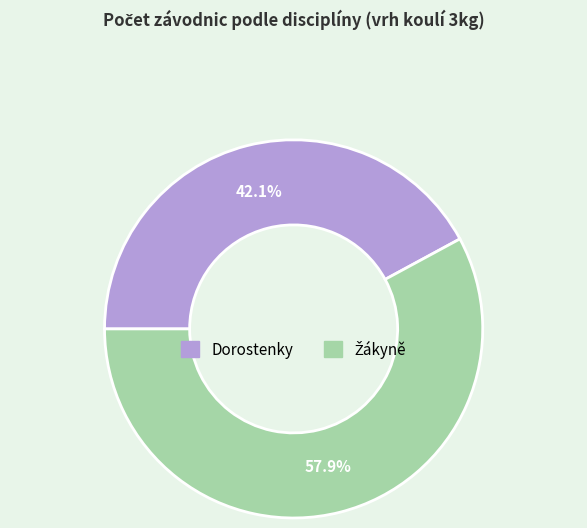

Is there a majority slice in this chart?

Yes